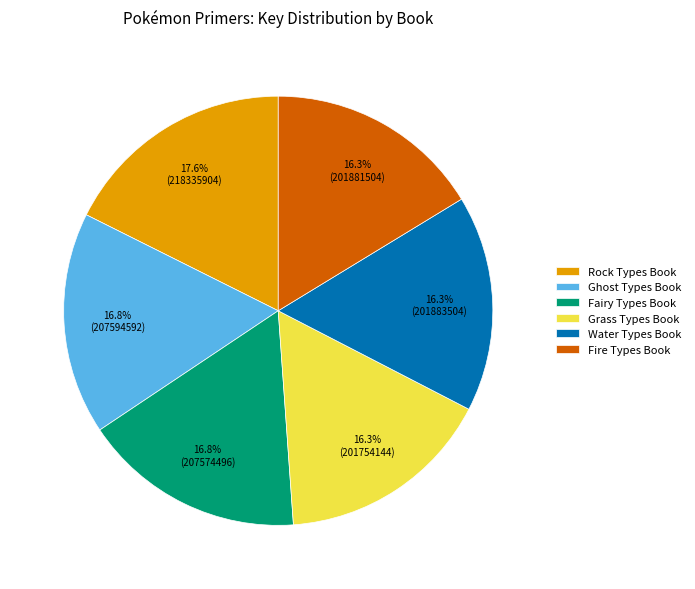

Does any single category account for the majority?

No